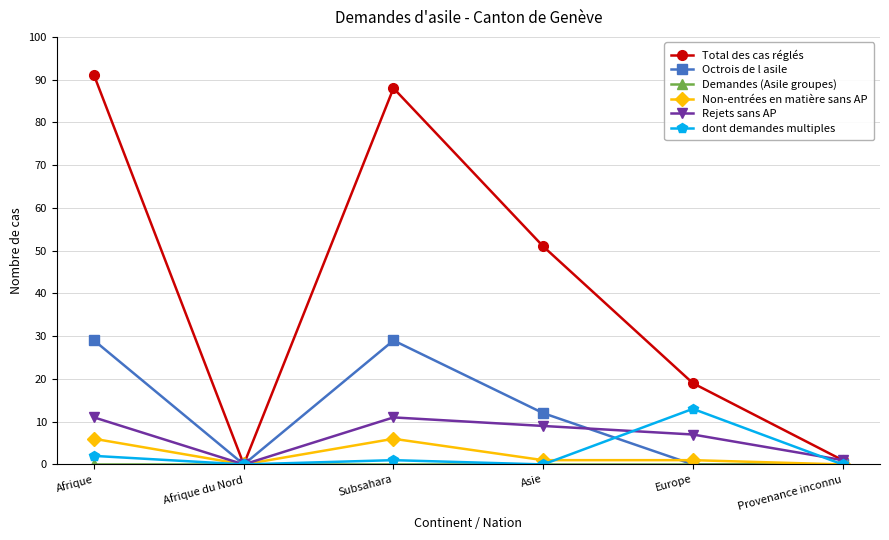

At how many categories does at least one series exceed 16?

4